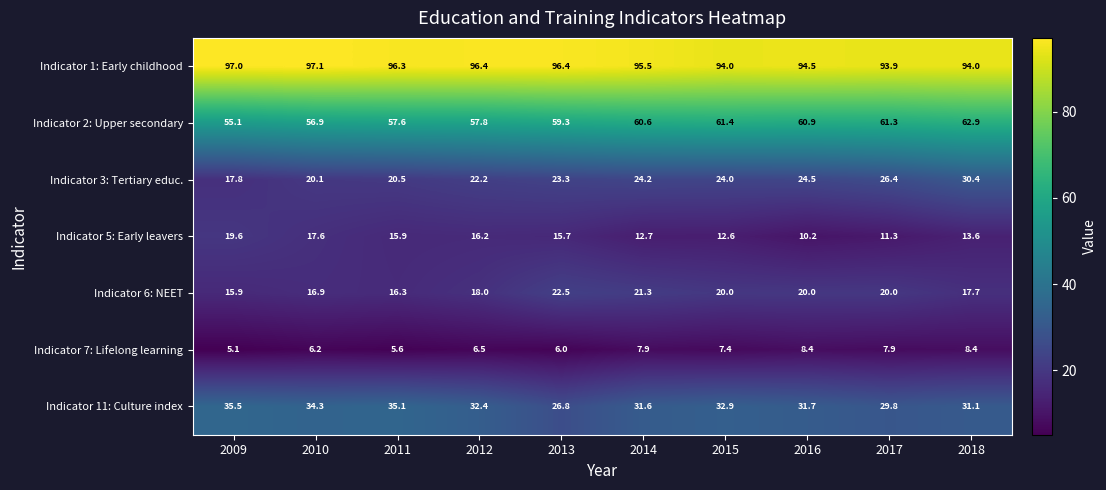

How many data points does each series have?

10